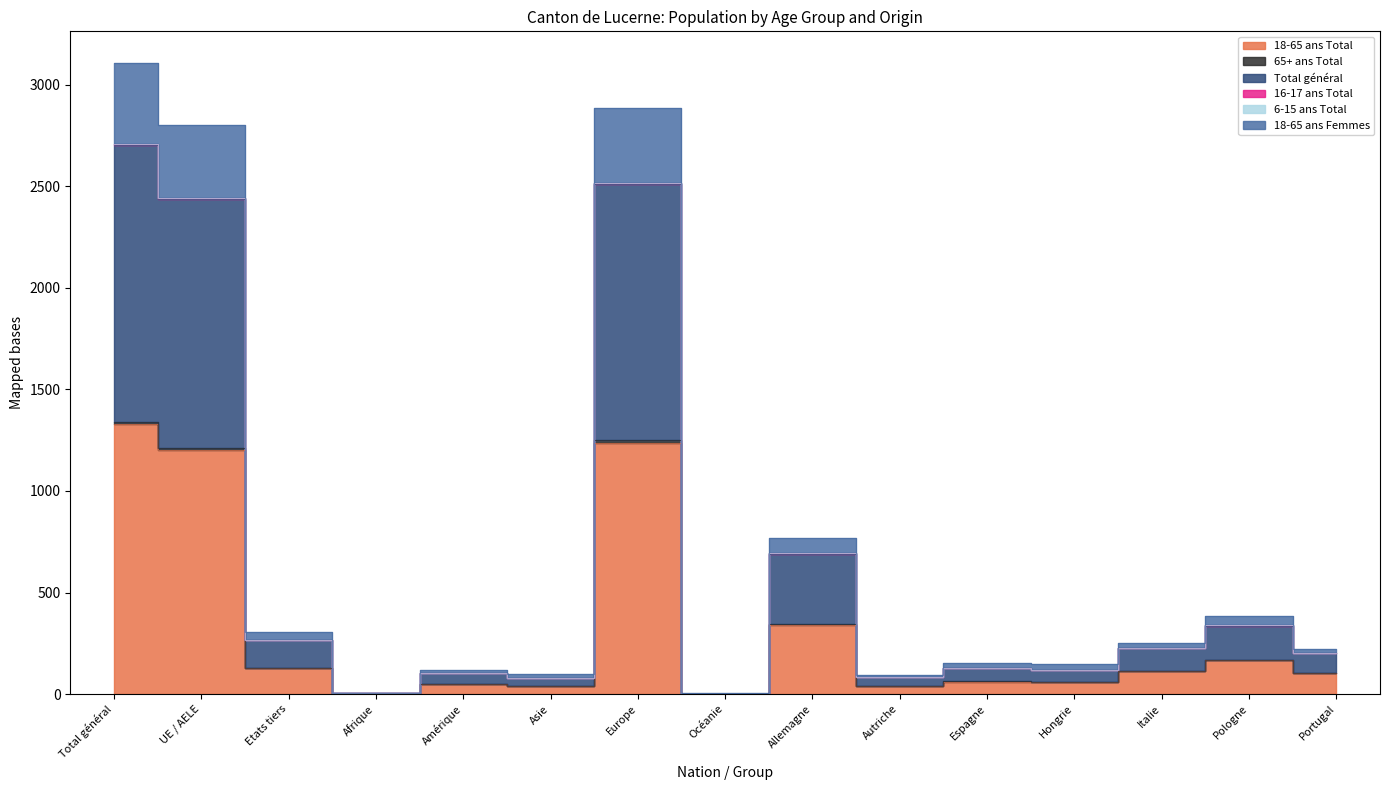

True or false: Total général and 18-65 ans Total cross at least once.

False